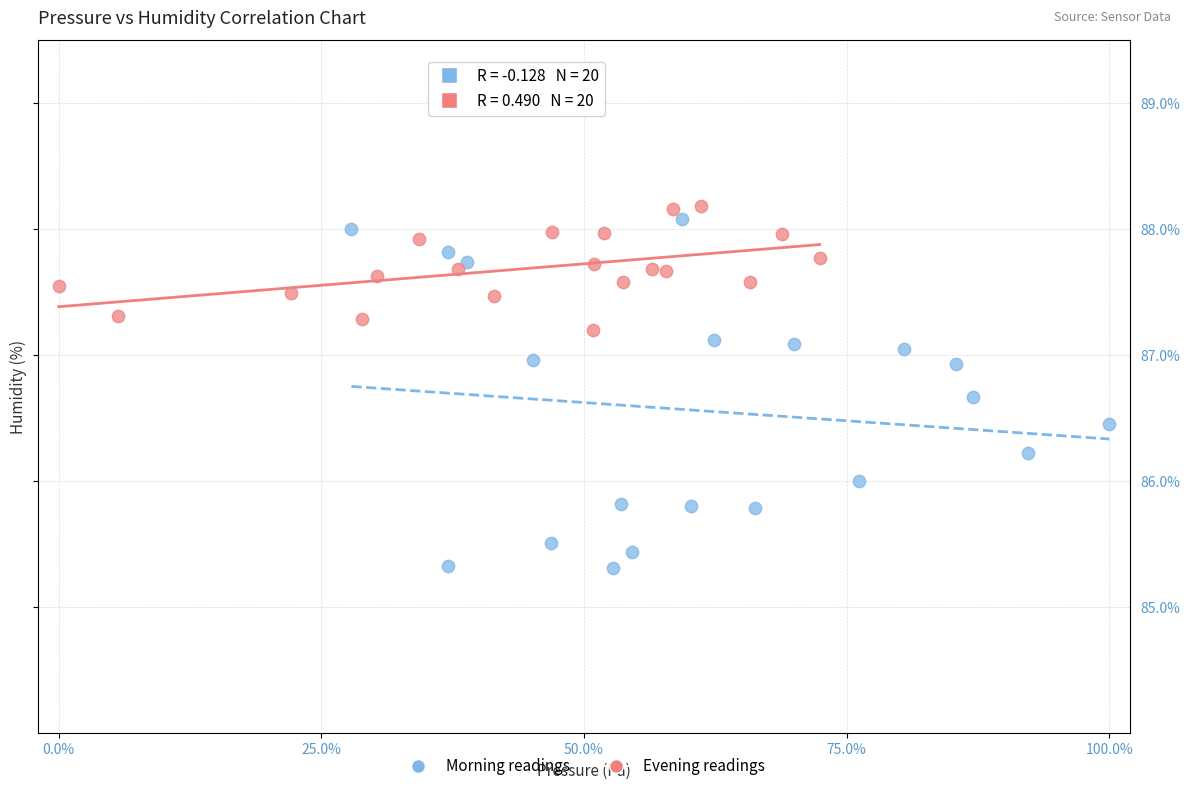

Which series contains the highest Y value?

Evening readings